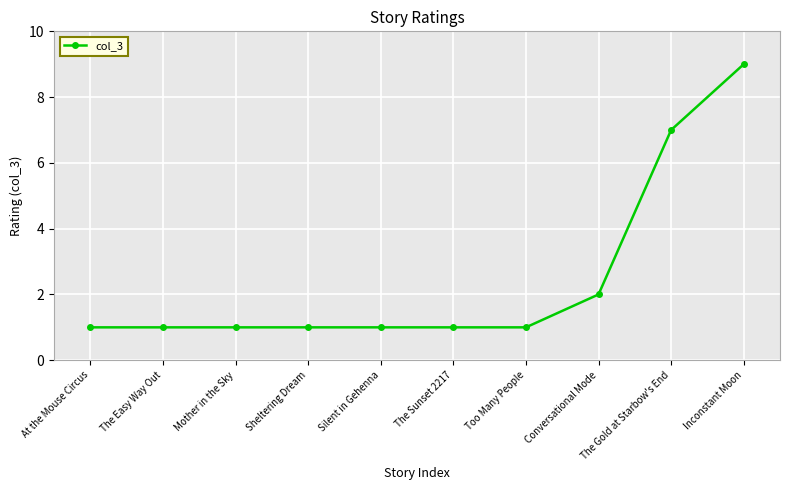

Approximately how many times larger is the value at Inconstant Moon compared to Too Many People?

9.0